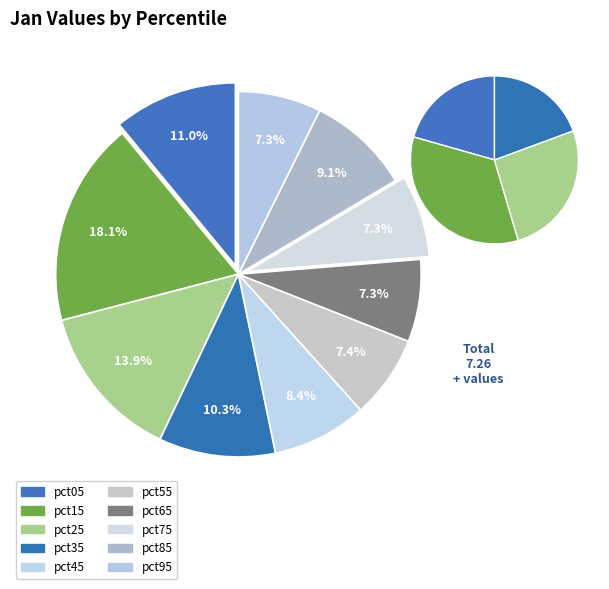

How many slices are in this pie chart?

10